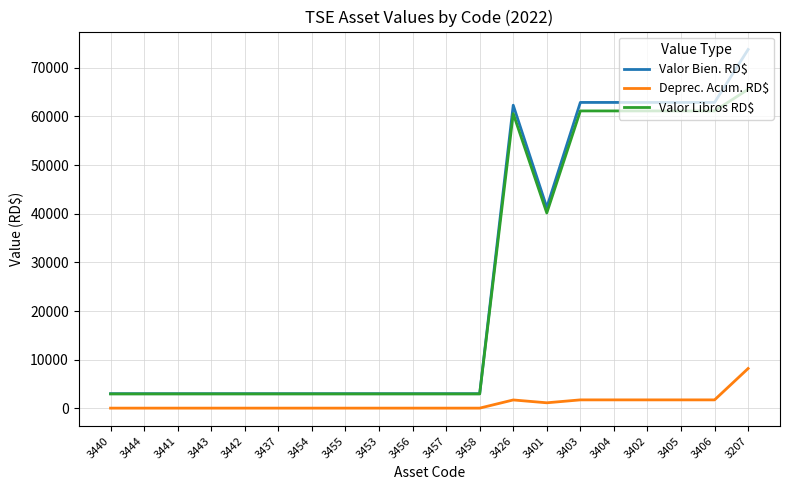

Is it true that Valor Libros RD$ equals 103043.6 at 3404?

False